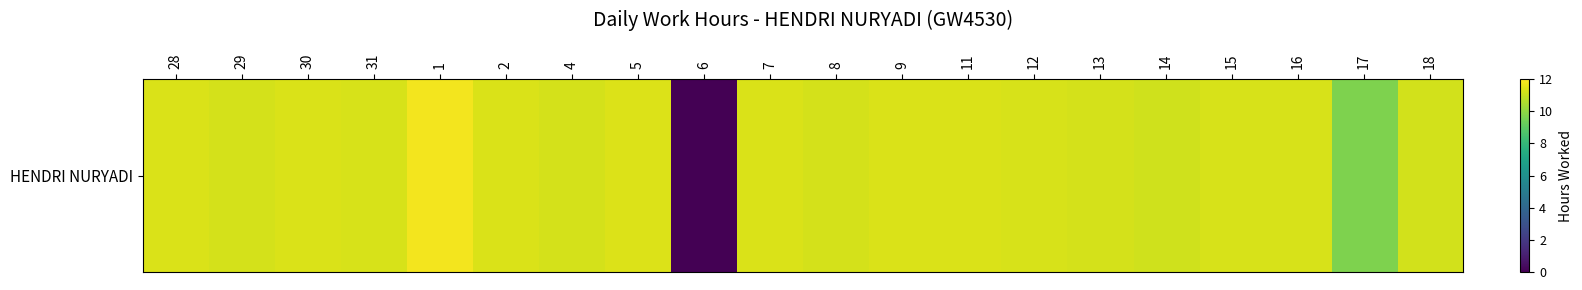

Reading left to right, extract all data points from this chart.

28=11.3	29=11.2	30=11.3	31=11.2	1=11.8	2=11.3	4=11.2	5=11.4	6=0.0	7=11.3	8=11.2	9=11.3	11=11.3	12=11.2	13=11.2	14=11.1	15=11.2	16=11.3	17=9.7	18=11.2